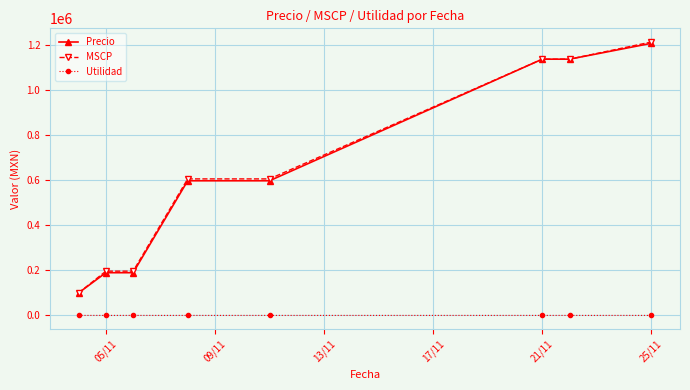

What is the lowest value of the MSCP series?

99722.1